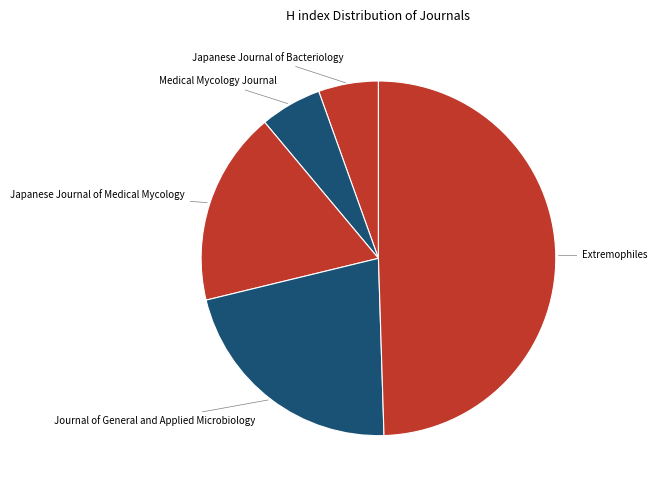

Combined, do Medical Mycology Journal and Extremophiles account for over 50%?

Yes